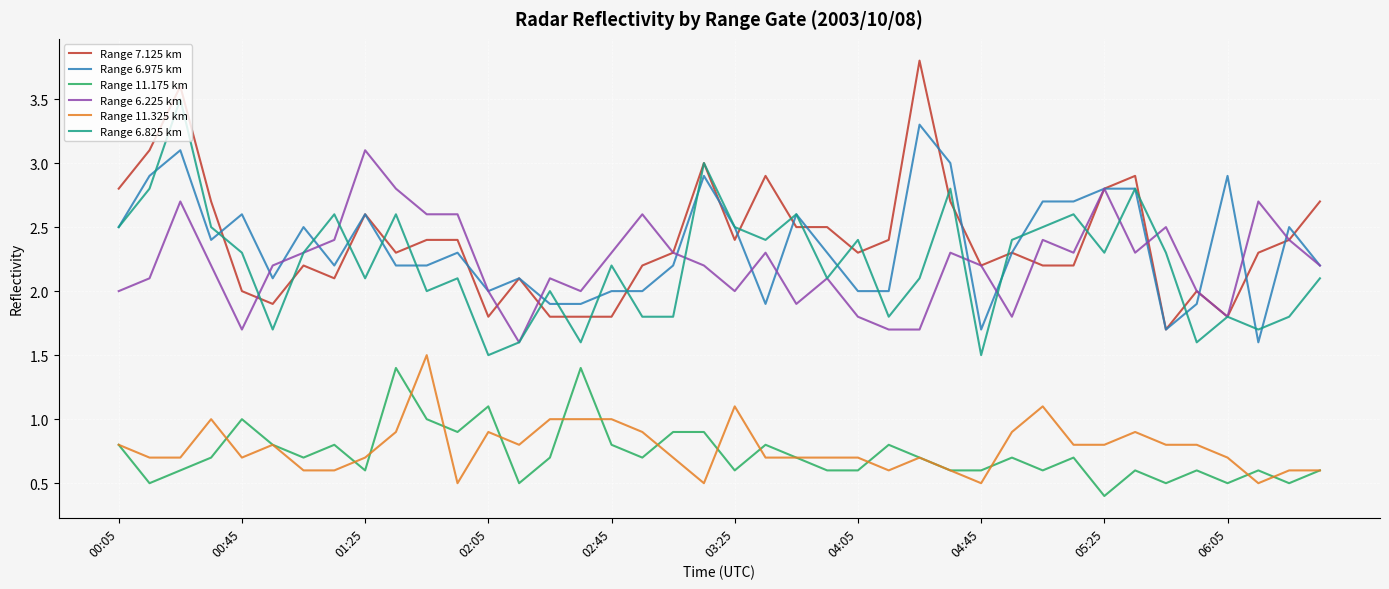

What is the smallest value displayed?

0.4